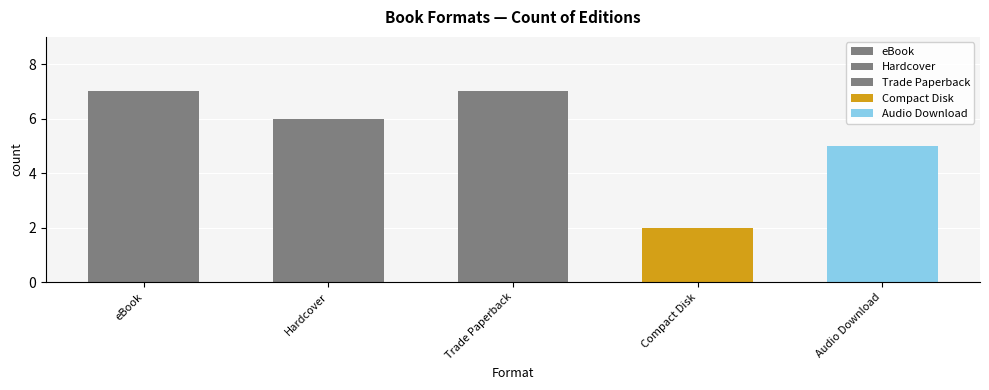

Are the bars grouped side by side (vs. stacked)?

No